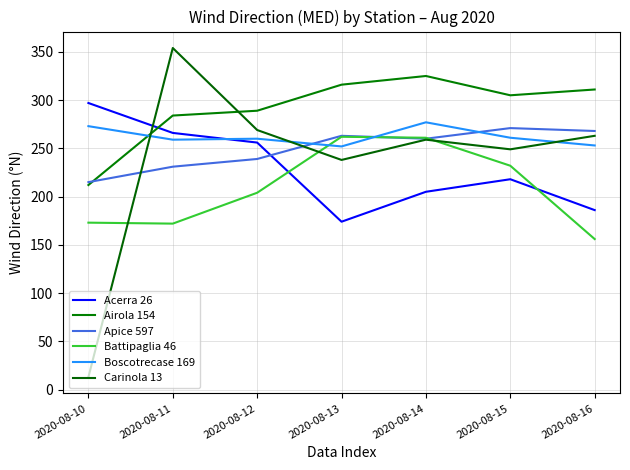

What is the difference between the maximum and minimum values in the Carinola 13 series?

341